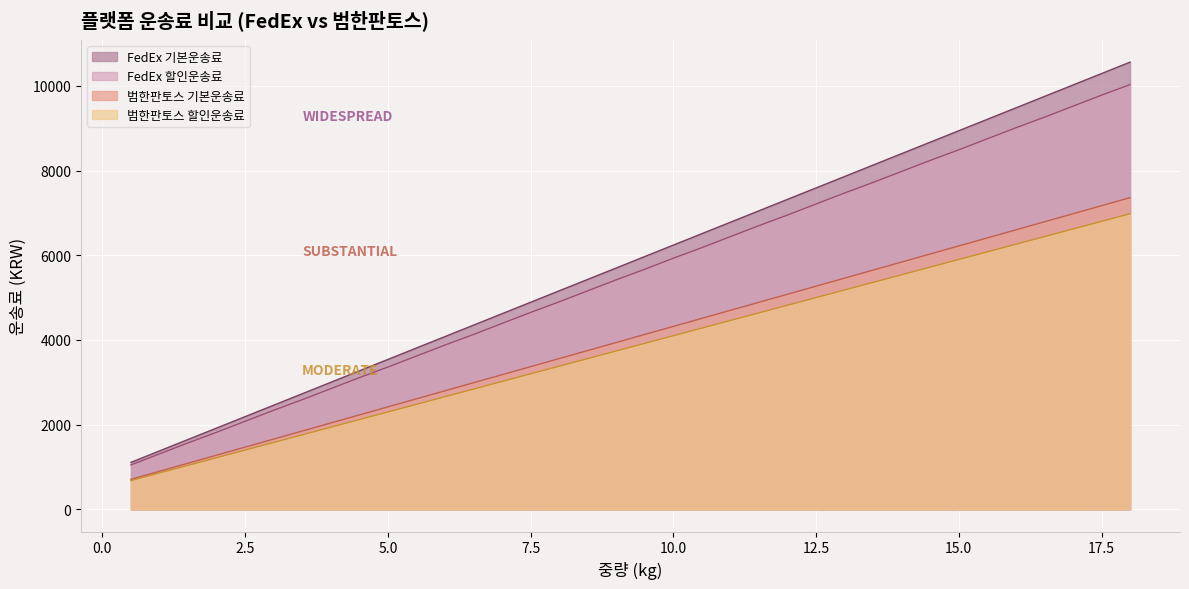

Which category has the lowest value in the FedEx 기본운송료 series?

0.5